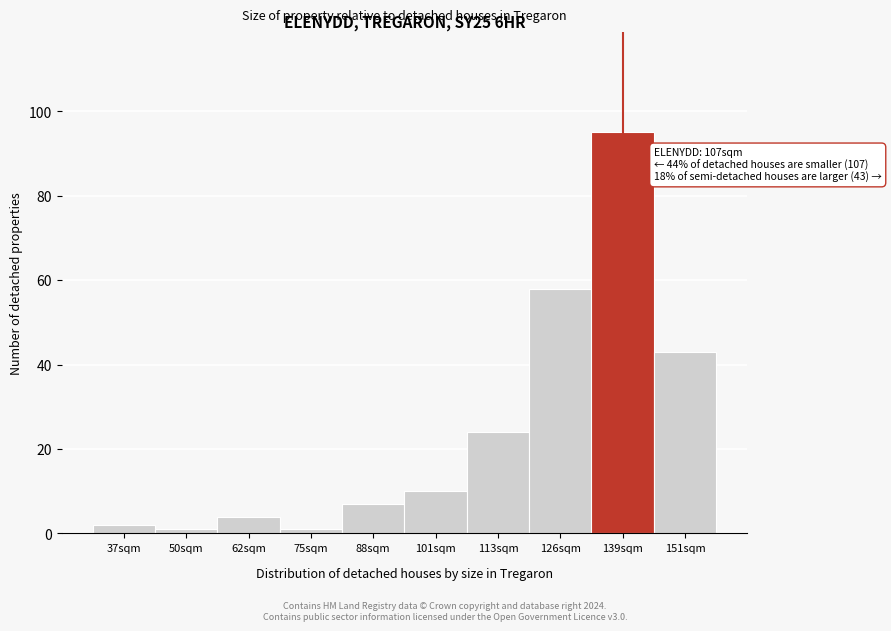

Reading left to right, transcribe all the data shown in this chart.

2	1	4	1	7	10	24	58	95	43